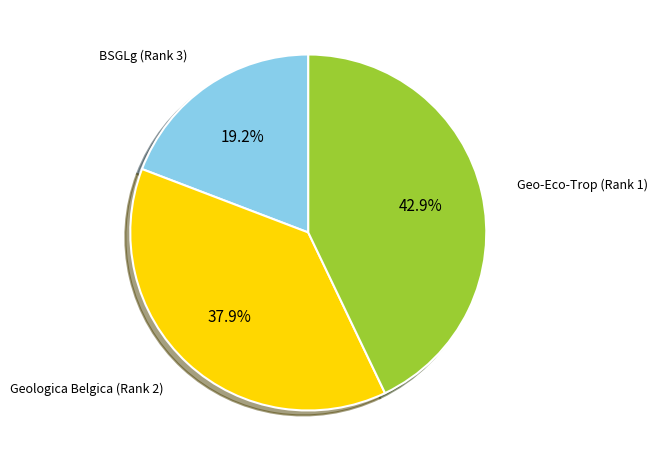

Is there any slice that represents more than half of the pie?

No